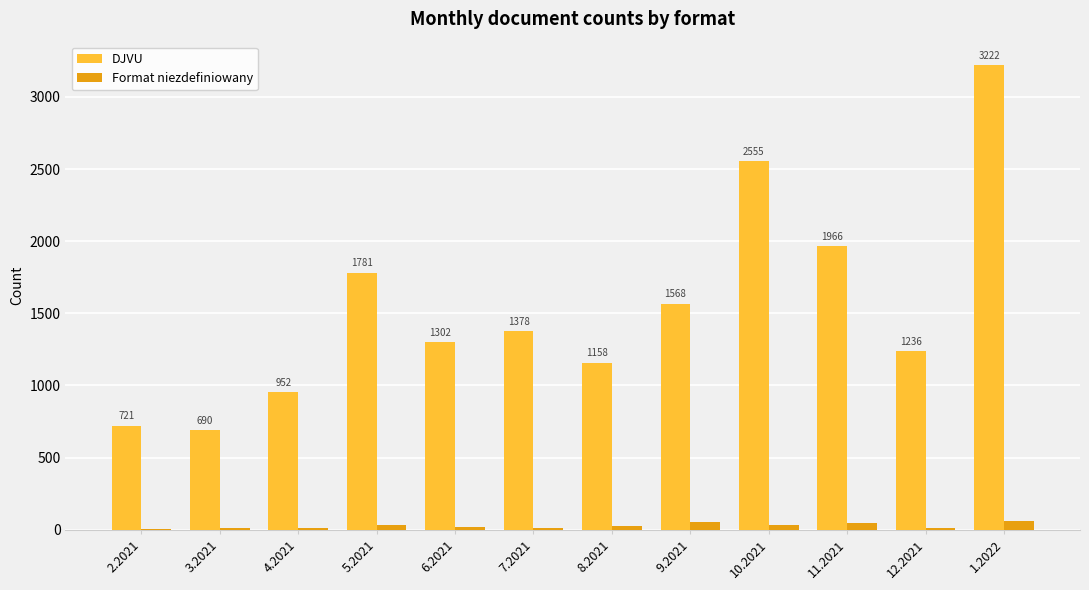

What is the sum of all DJVU values?

18529